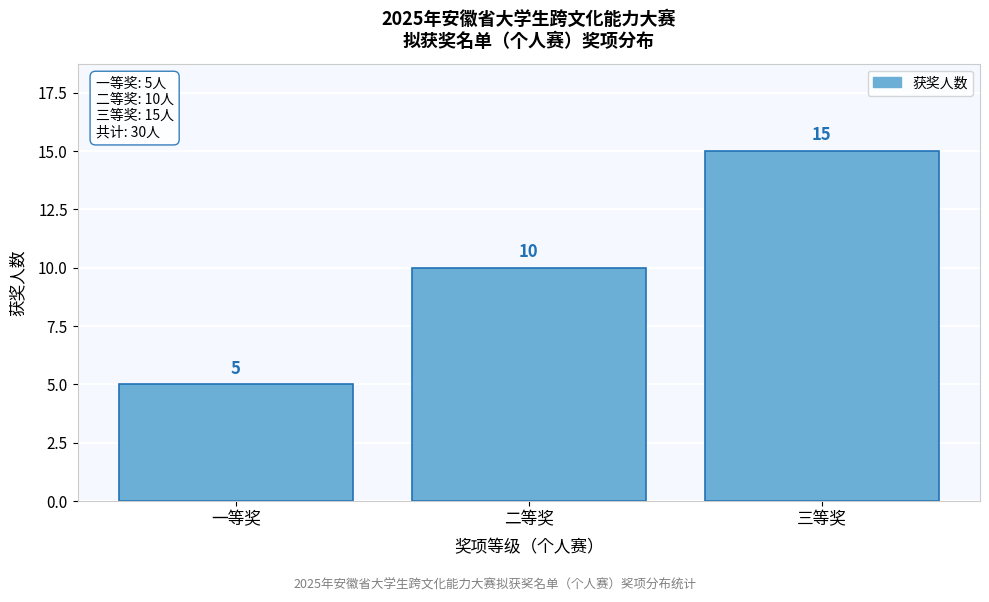

Reading left to right, list all the values displayed in this chart.

一等奖=5	二等奖=10	三等奖=15